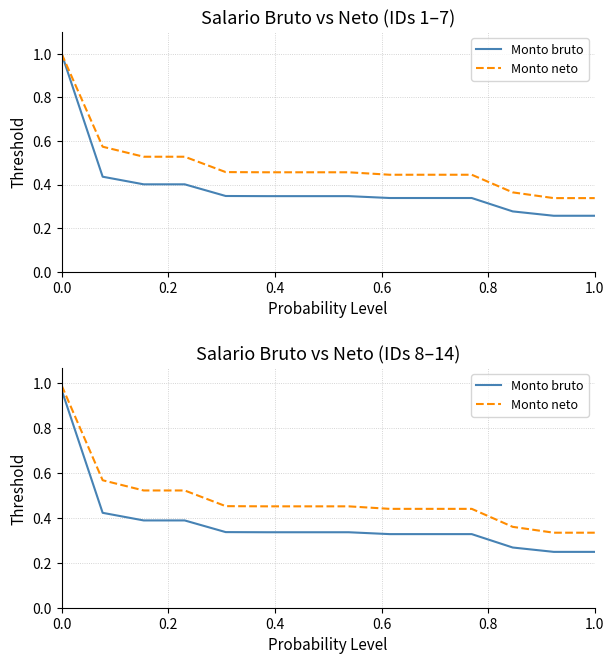

What position from the left is 1.0?

6